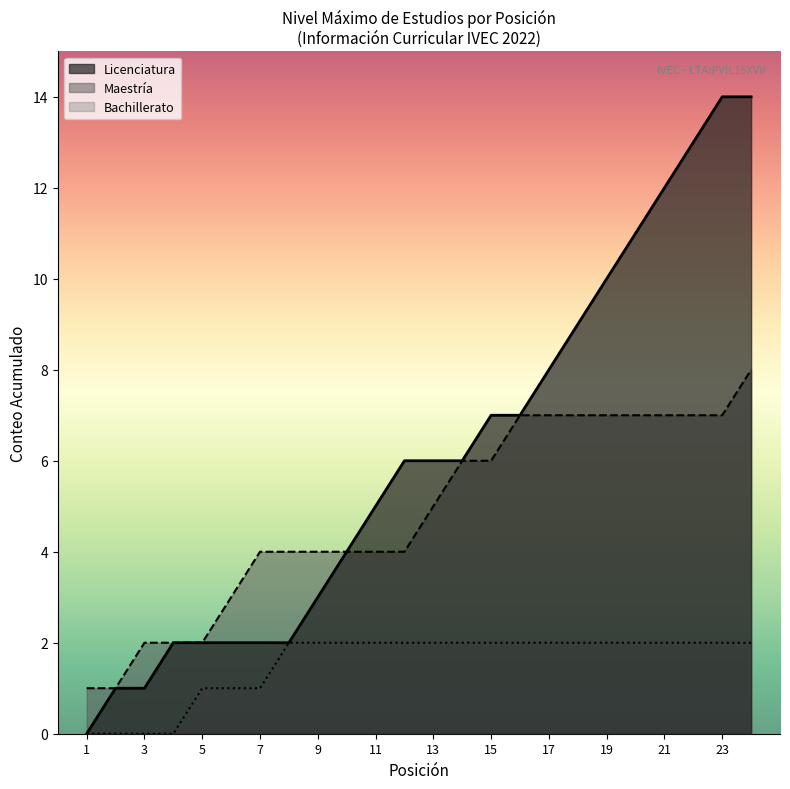

Which series changed the most between 14 and 17?

Licenciatura